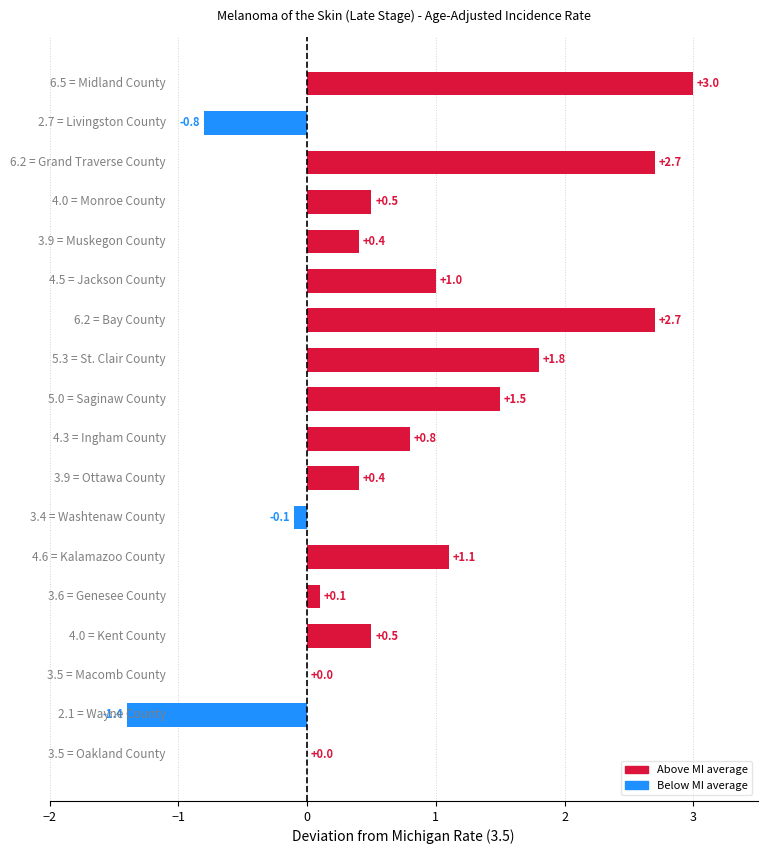

What is the sum of all values?

14.2